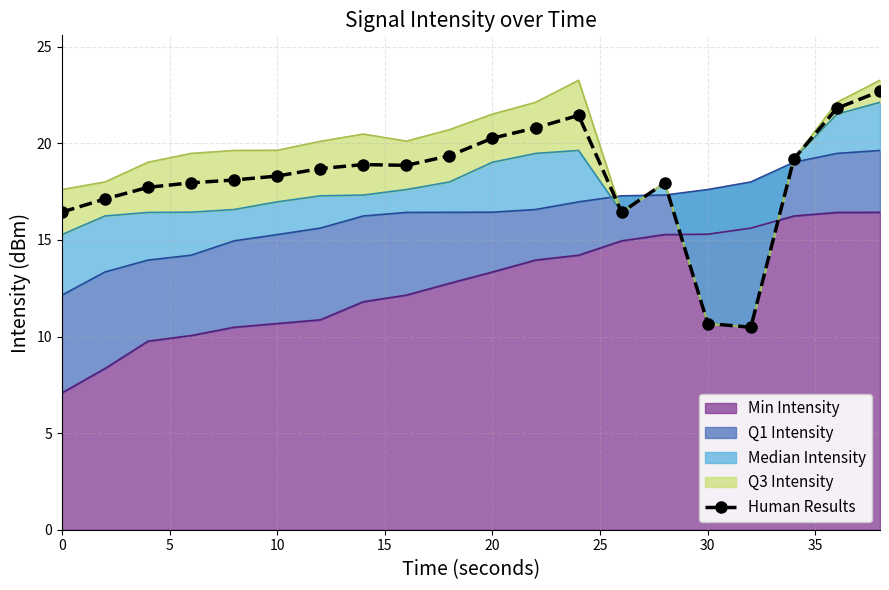

Does the chart have visible grid lines?

Yes